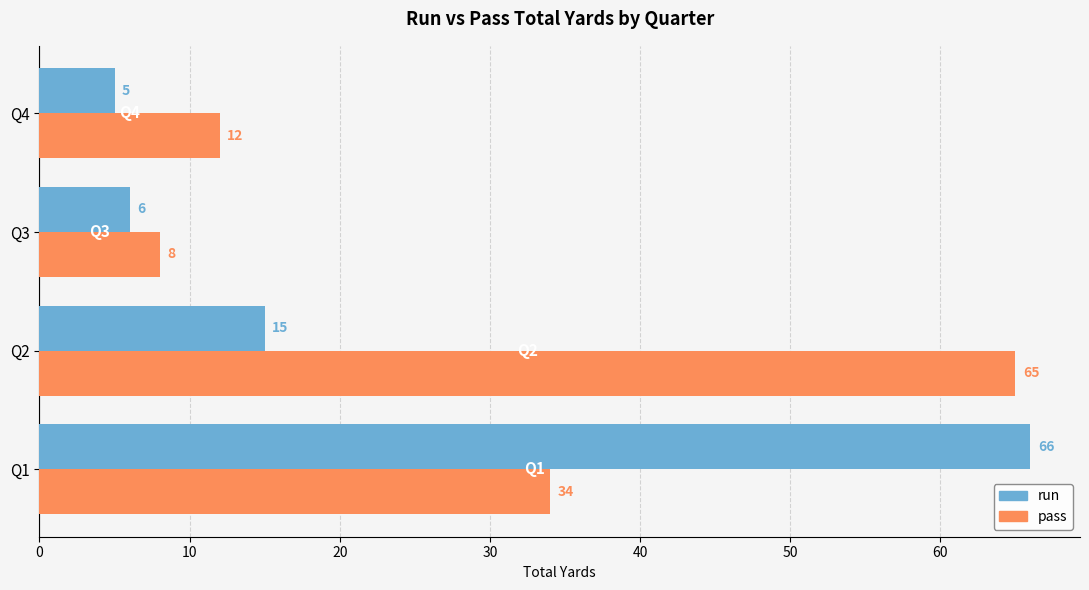

The pass series shows 13 at Q3. True or false?

False